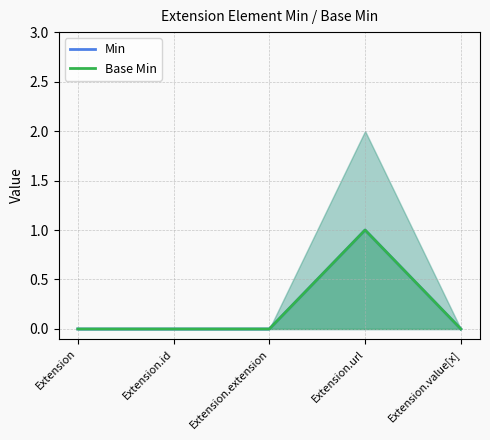

True or false: Base Min and Min intersect in this chart.

False